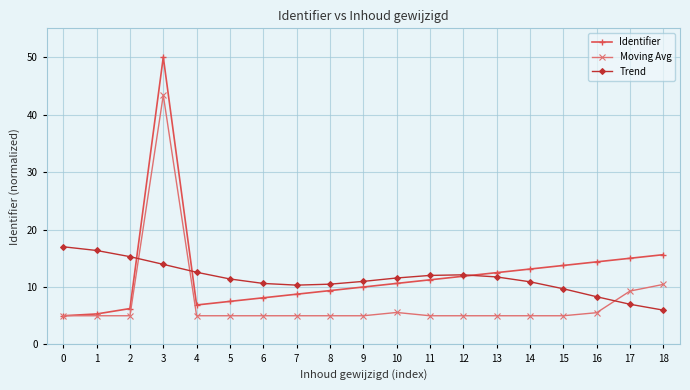

How many intersections are there between Moving Avg and Trend?

3